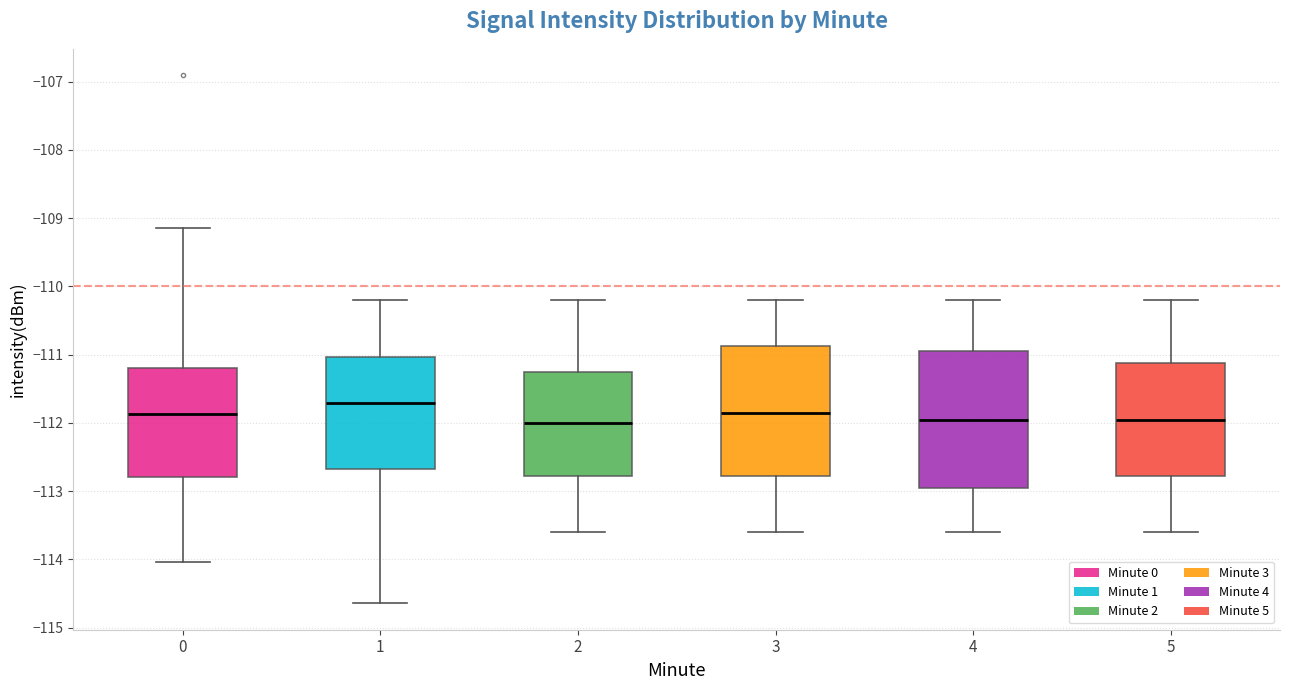

Reading left to right, transcribe this box plot: for each box, give where its median line is, the range the box spans, and where its two whiskers end, as read against the y-axis. The values are not printed on the chart, so give them approximately, as read against the axis.

0: median -111.9, box -112.8 to -111.2, whiskers -114.0 to -109.1
1: median -111.7, box -112.7 to -111.0, whiskers -114.6 to -110.2
2: median -112.0, box -112.8 to -111.2, whiskers -113.6 to -110.2
3: median -111.8, box -112.8 to -110.9, whiskers -113.6 to -110.2
4: median -111.9, box -112.9 to -110.9, whiskers -113.6 to -110.2
5: median -111.9, box -112.8 to -111.1, whiskers -113.6 to -110.2